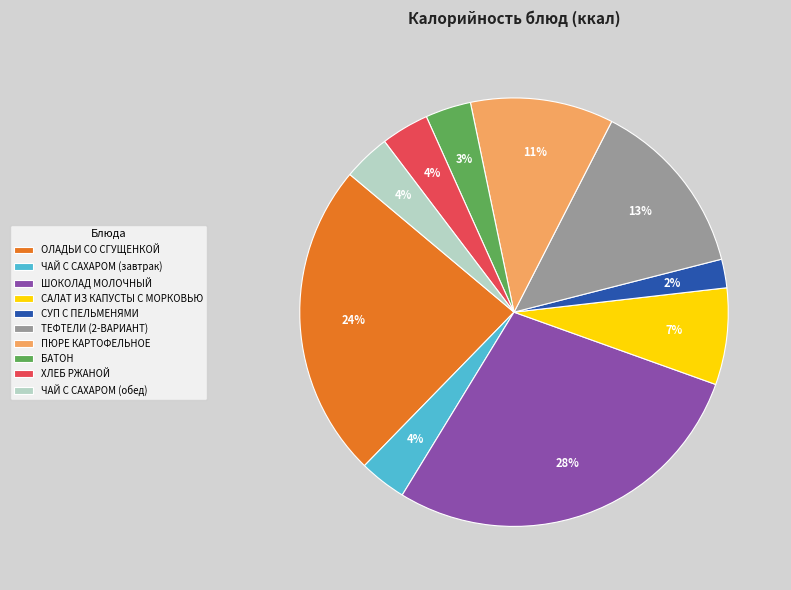

Which slice is the largest?

ШОКОЛАД МОЛОЧНЫЙ